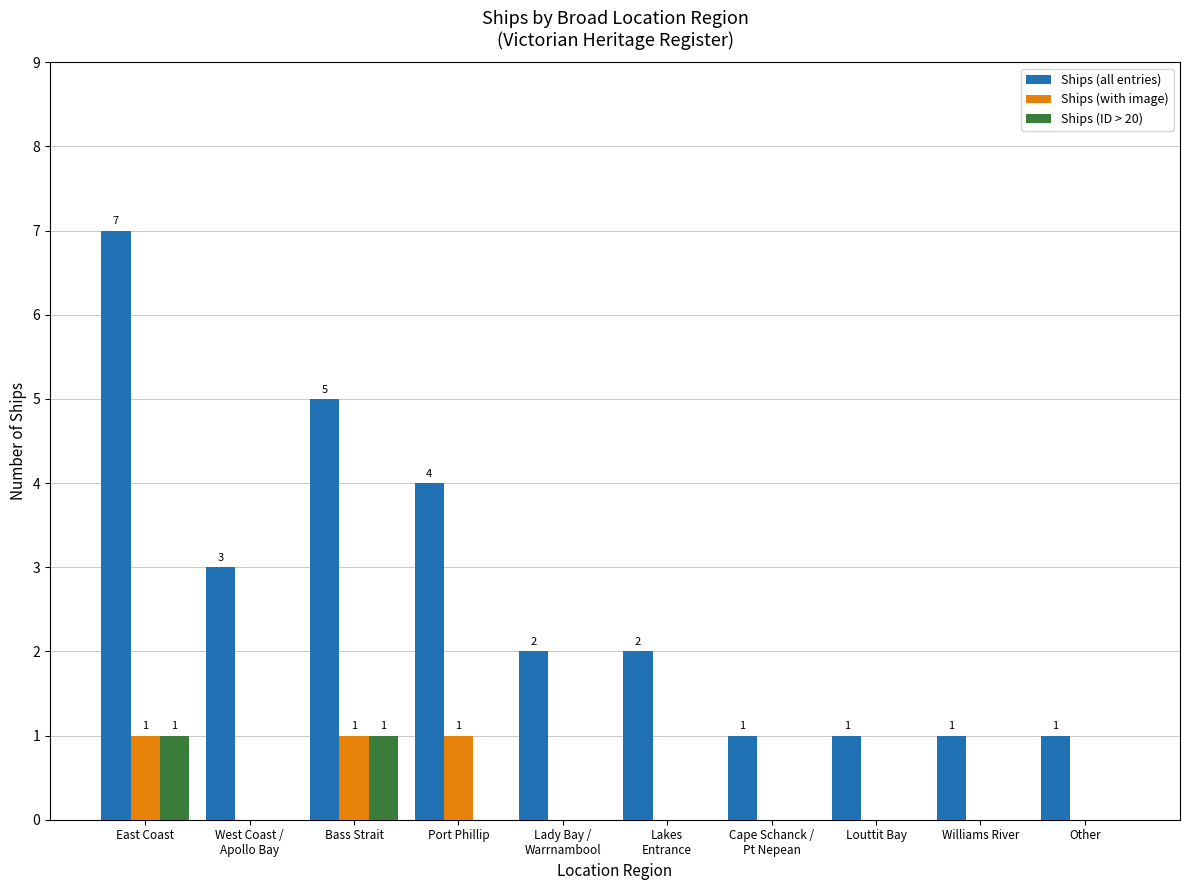

At which category is the sum across all series the highest?

East Coast